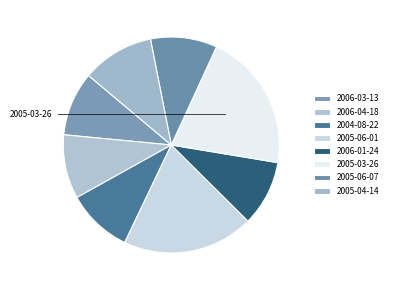

Count the number of slices in the pie.

8